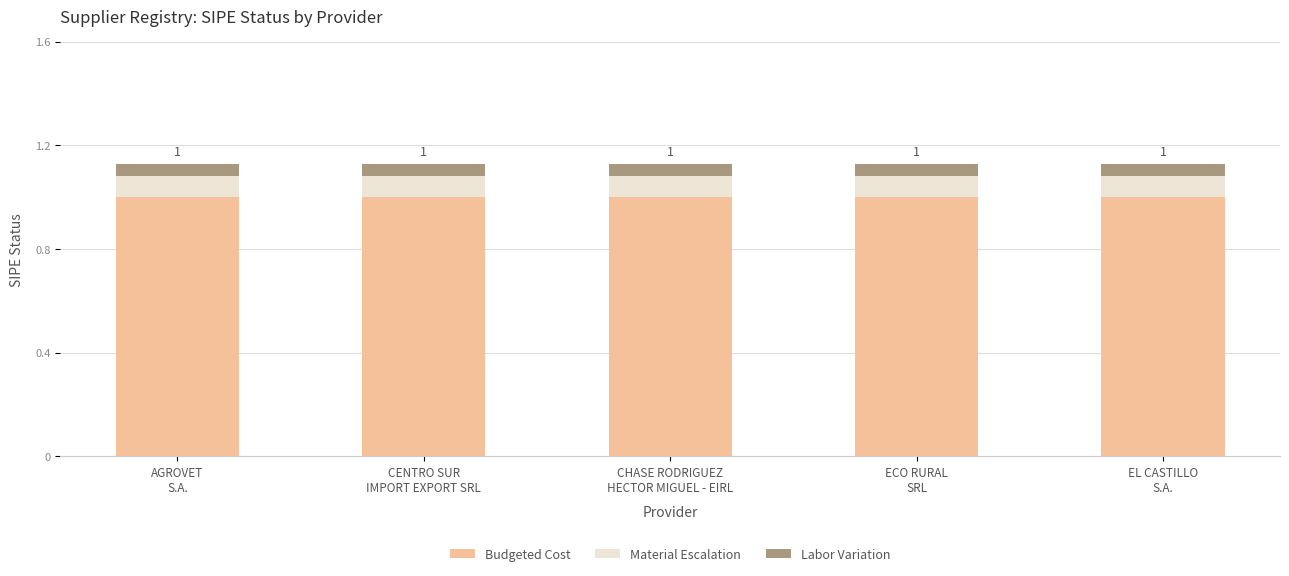

What is the highest value of the Budgeted Cost series?

1.0